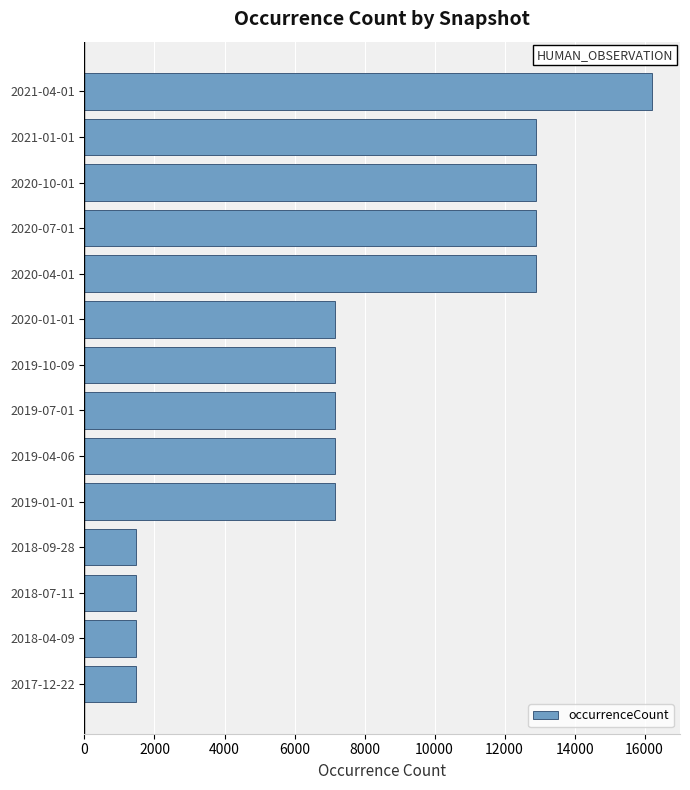

How many data points are less than 7160?

4